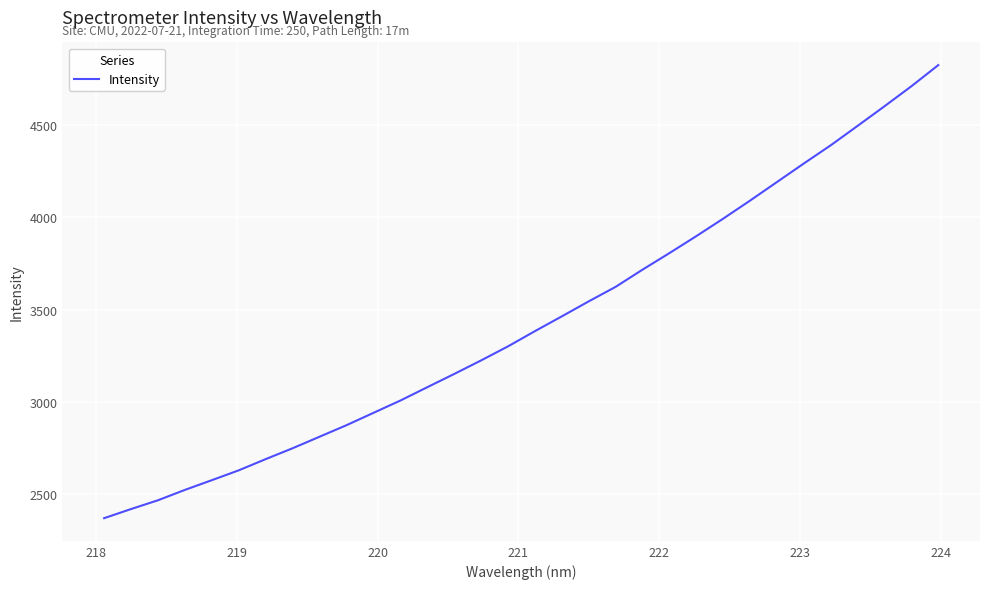

What is the difference between the maximum and minimum values?

2460.6